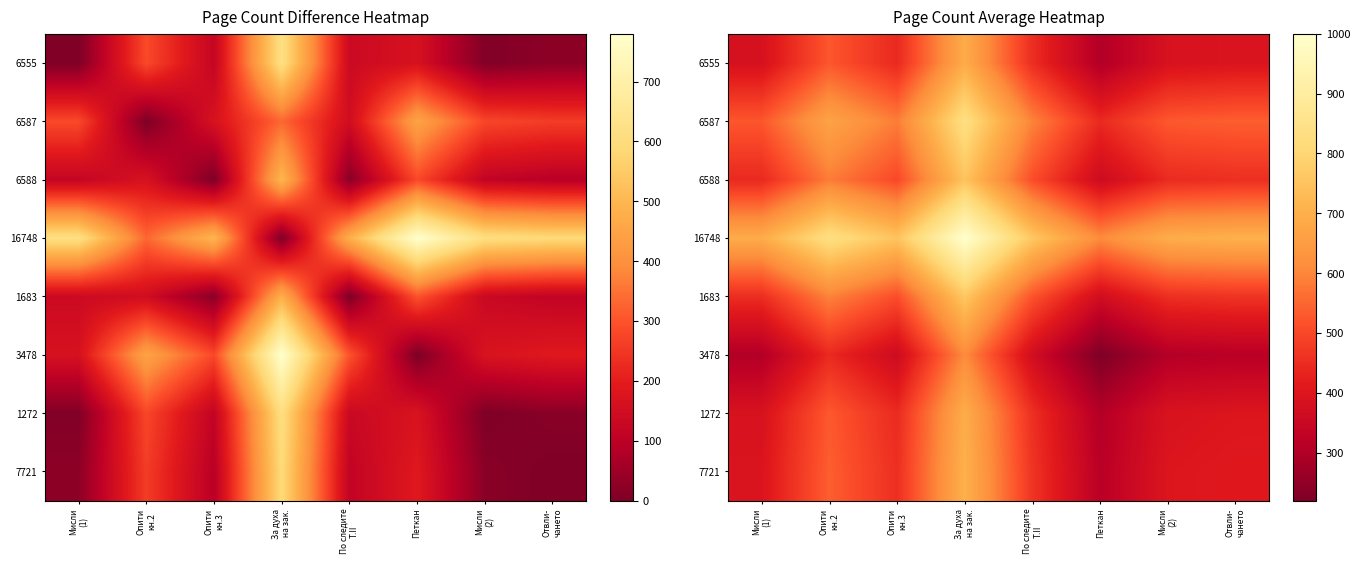

True or false: 1272 has a value of 656 at Опити кн.3.

False